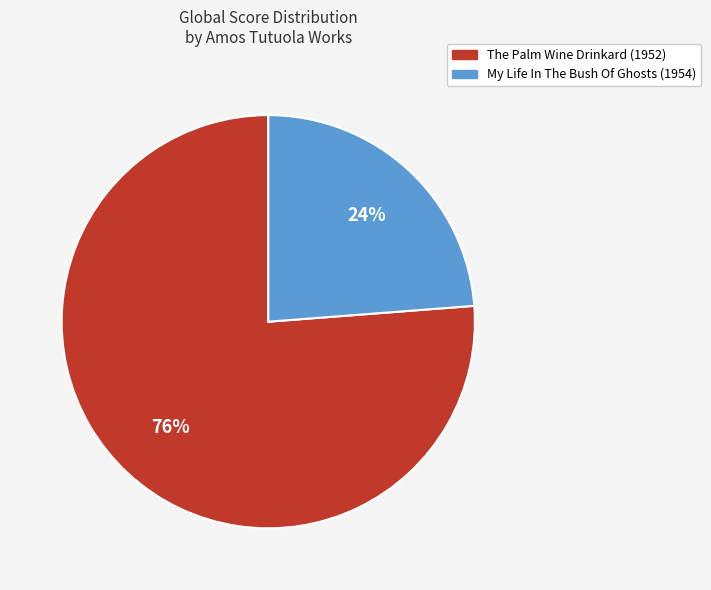

What is the ratio of the value at My Life In The Bush Of Ghosts (1954) to the value at The Palm Wine Drinkard (1952)?

0.3